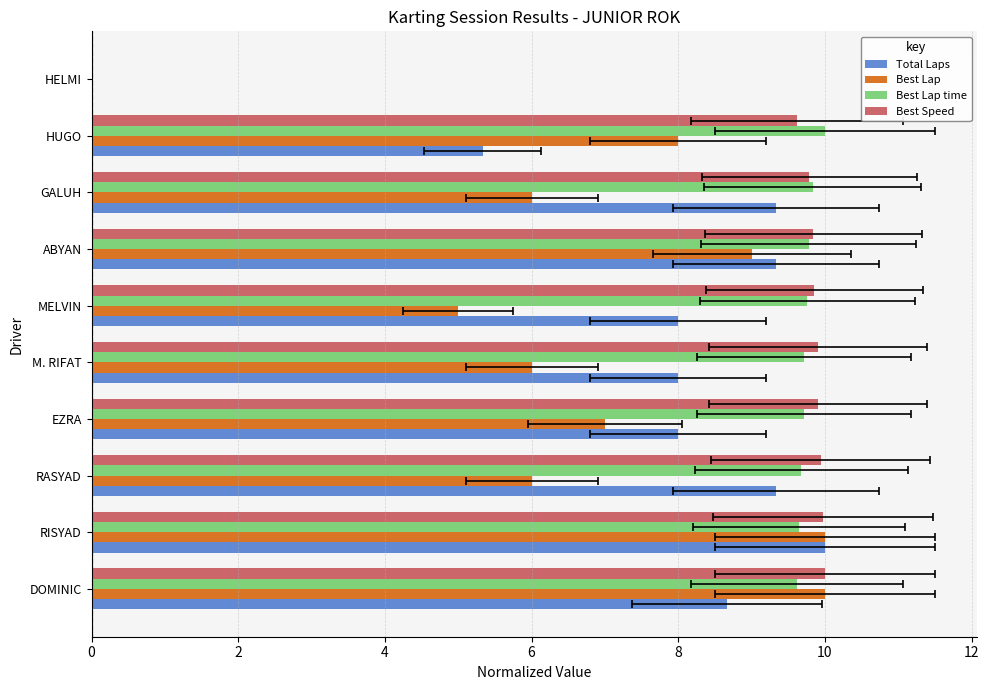

How many groups of bars are there?

10